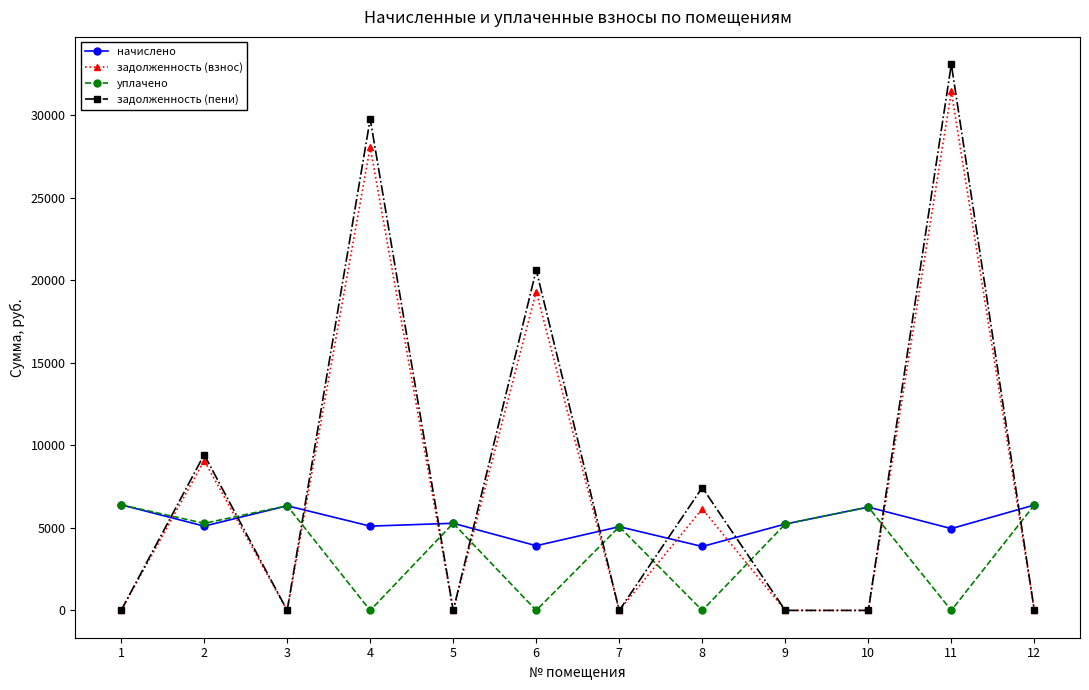

Which category has the highest value in the задолженность (взнос) series?

11